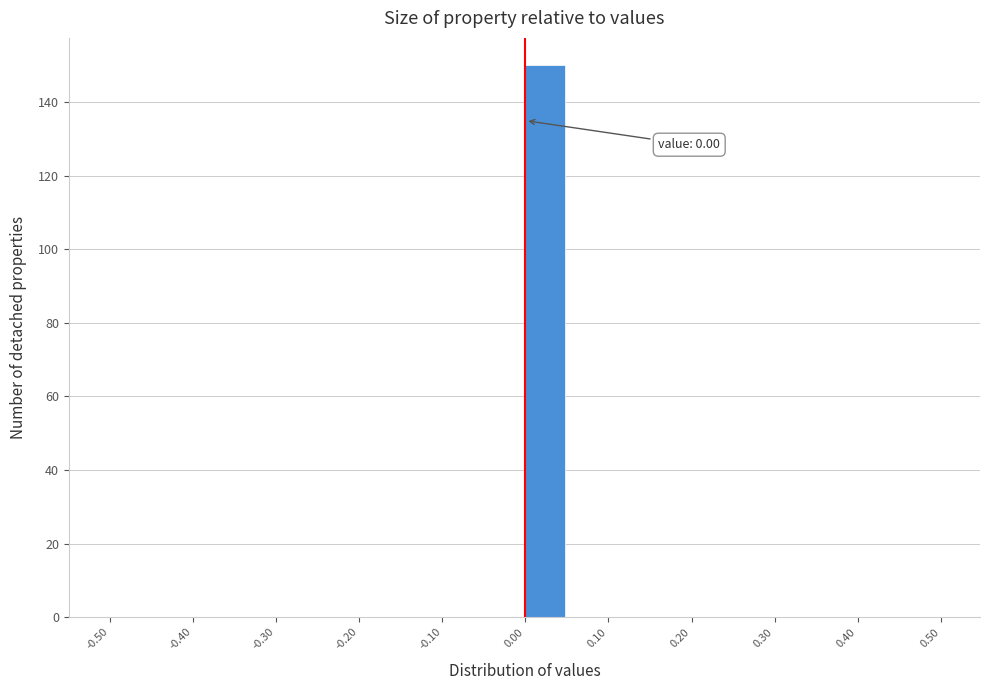

Which range on the x-axis has the tallest bar?

0.00 to 0.05